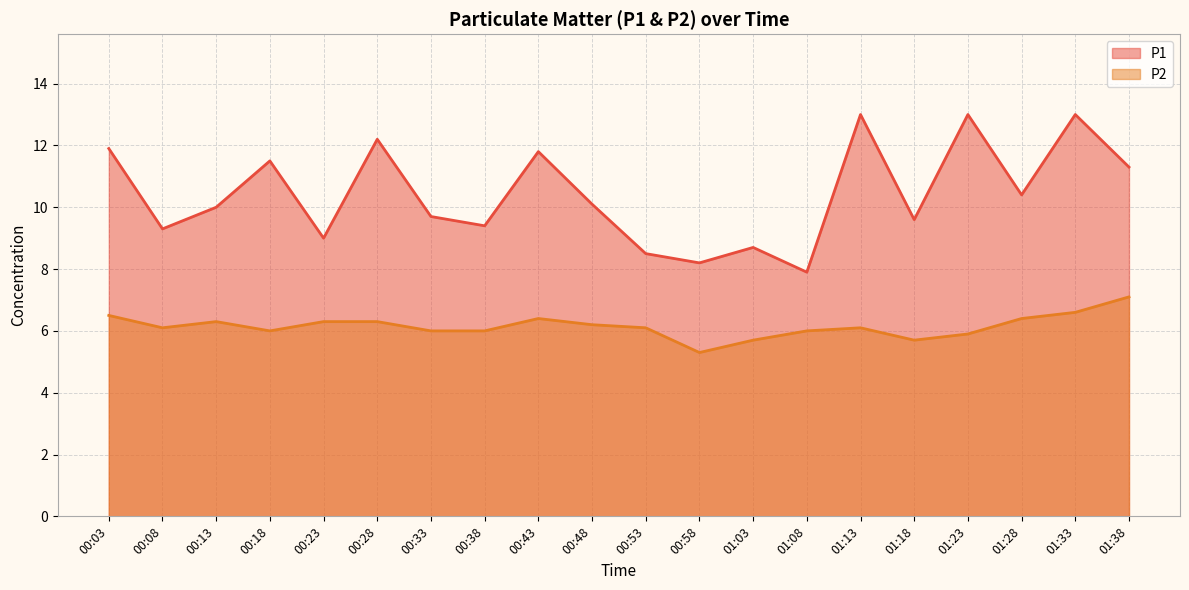

What is the label of the 2nd point from the left?

00:08